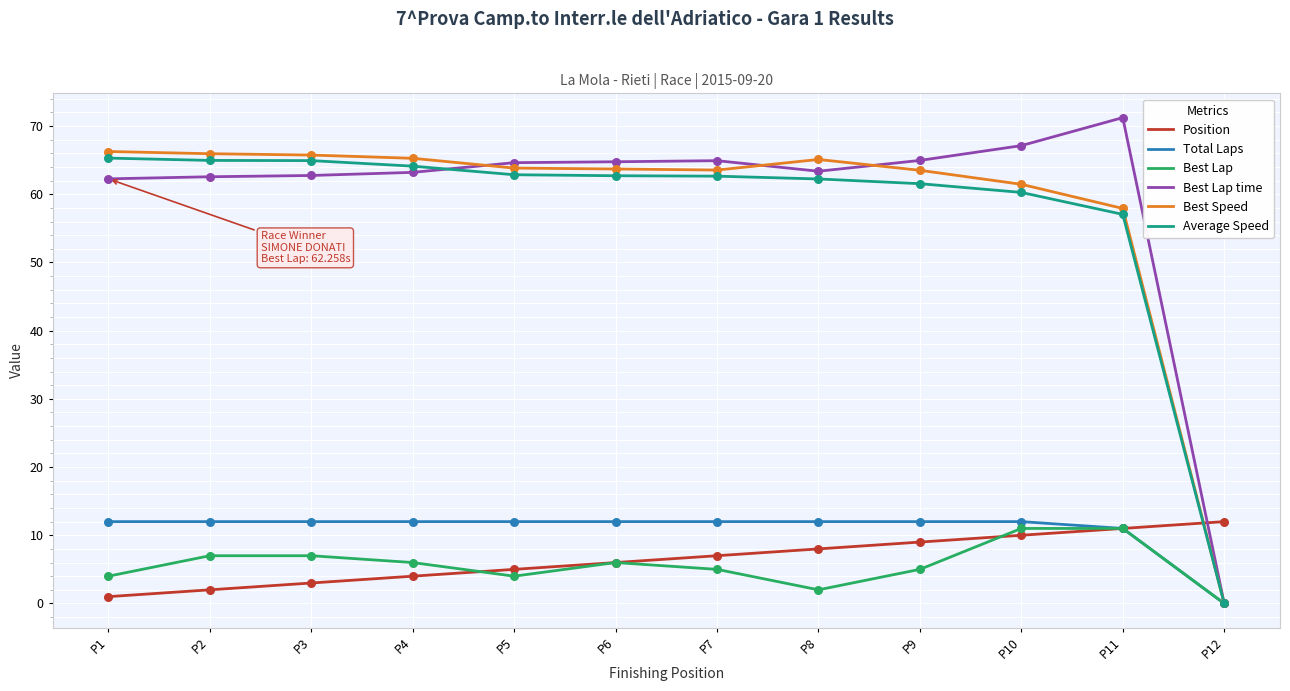

Which series has the largest range (max minus min)?

Best Lap time